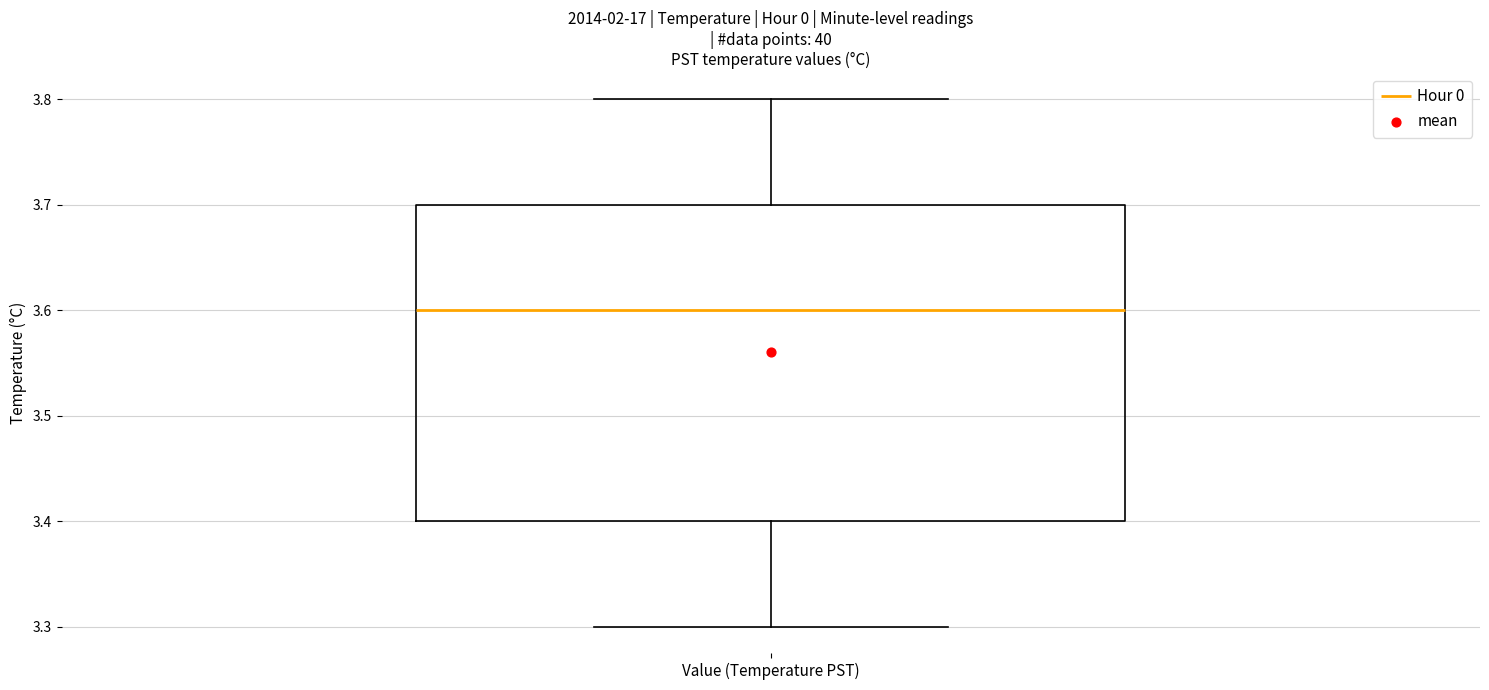

Read this box plot against the y-axis: the position of the median line, the range covered by the box, and the ends of both whiskers. The values are not printed on the chart, so give them approximately, as read against the axis.

median 3.6, box 3.4 to 3.7, whiskers 3.3 to 3.8